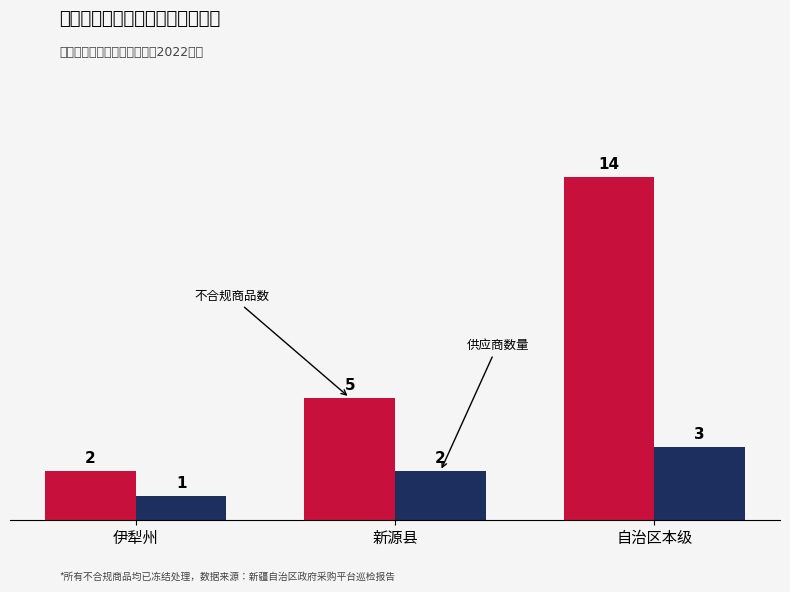

What is the spread (max minus min) of values at 新源县?

3